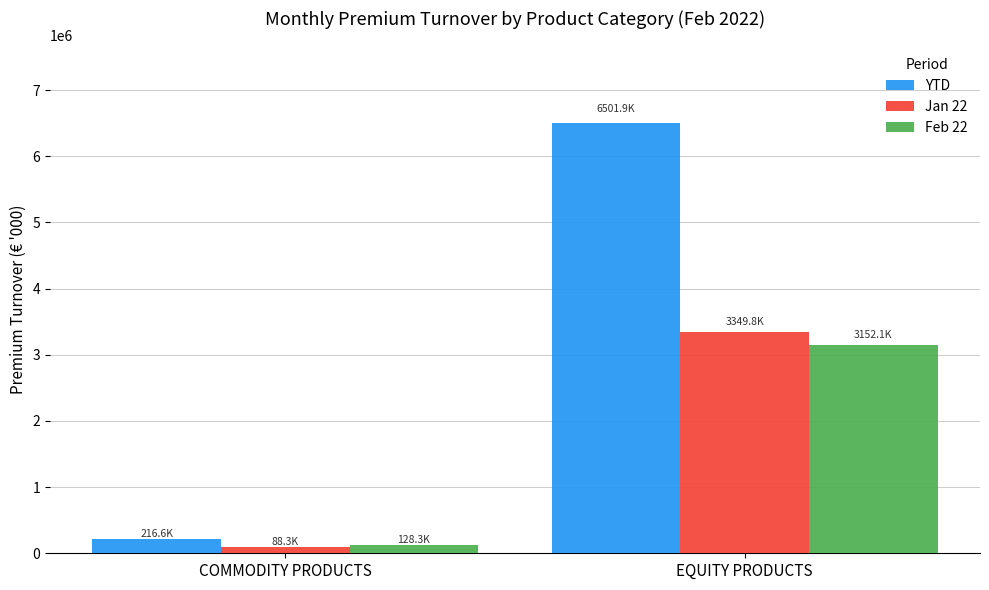

Reading right to left, extract all data points from this chart.

YTD: 6501898.7	216647.3
Jan 22: 3349808.7	88320.0
Feb 22: 3152090.0	128327.3